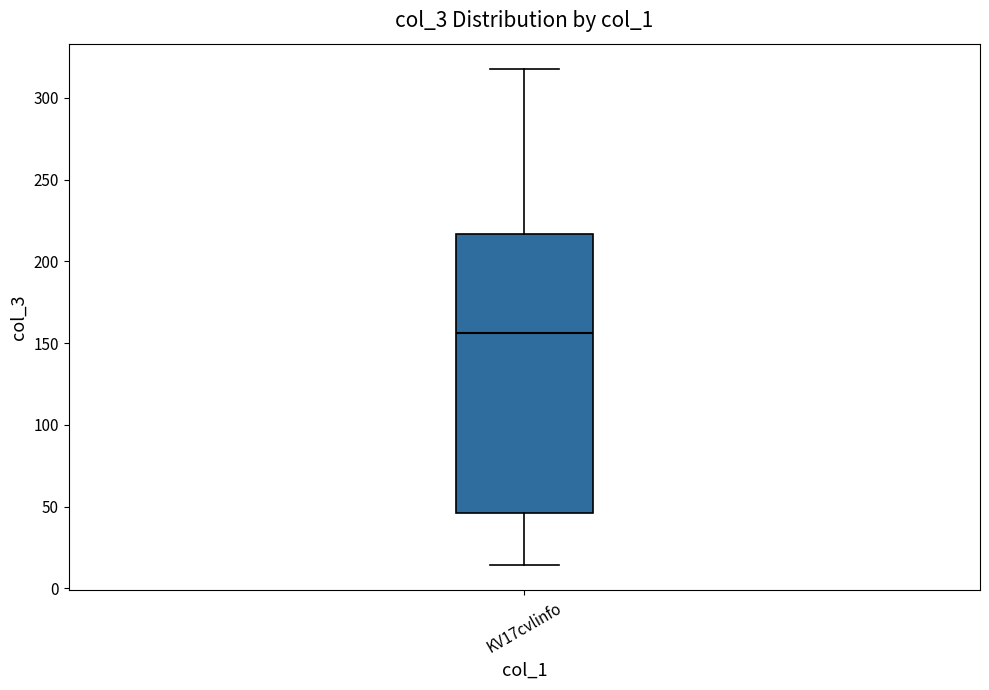

Where does the lower whisker of the box for KV17cvlinfo end on the y-axis? The values are not printed on the chart, so give them approximately, as read against the axis.

15